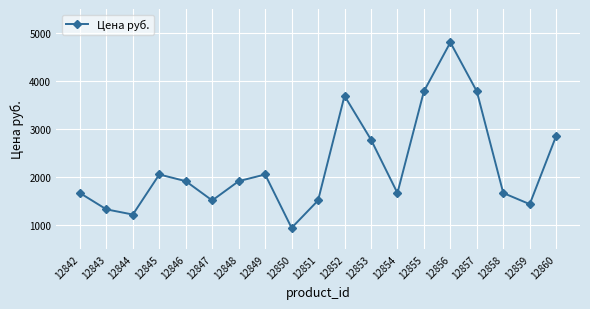

True or false: the data shows 942.4 at 12850.

True